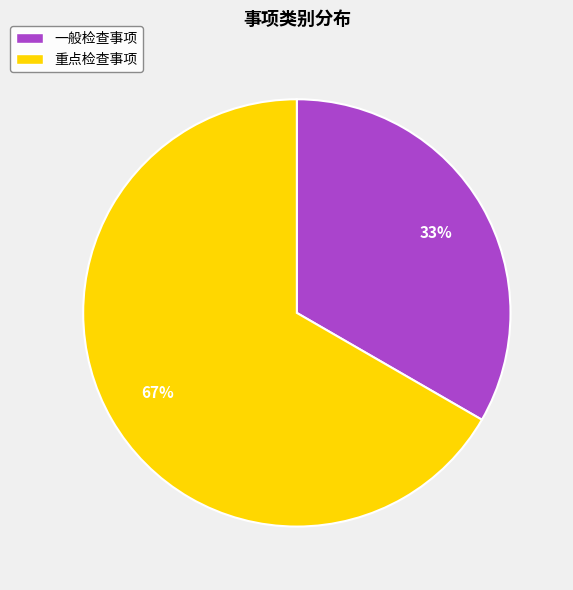

How many segments does this pie chart have?

2